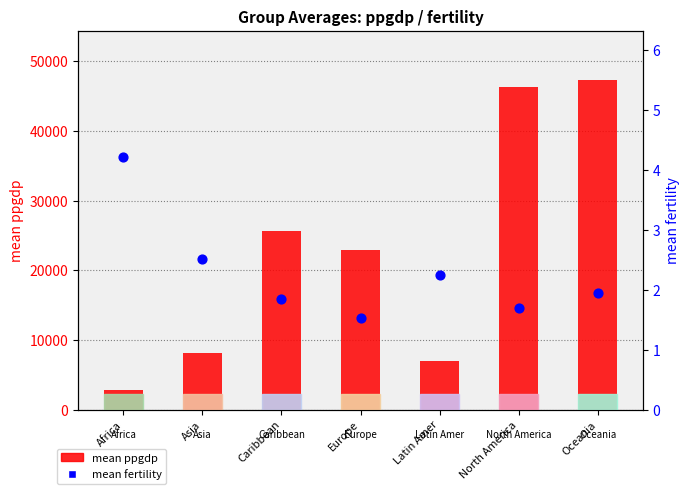

Which series has the widest spread of Y values?

mean ppgdp